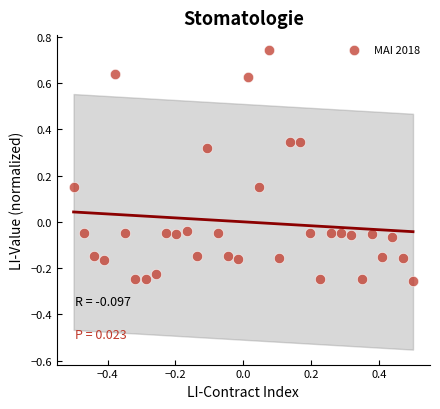

What is the range of Y values (max minus min)?

1.0